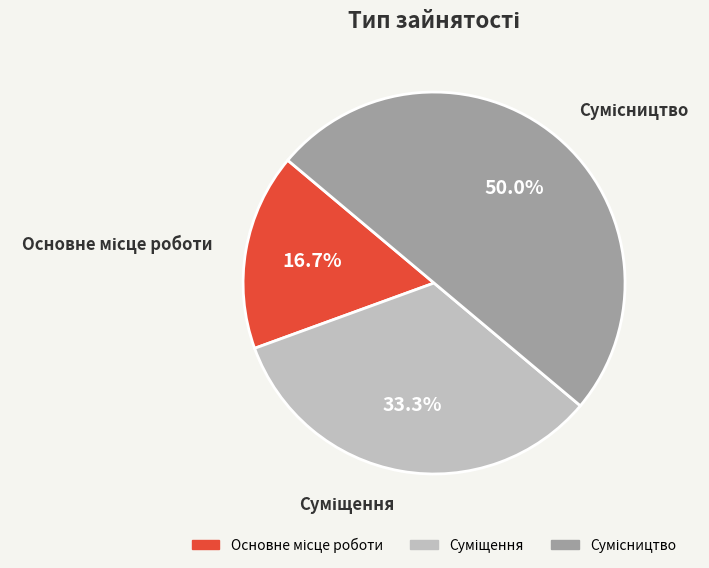

What is the change in value from Основне місце роботи to Сумісництво?

+2